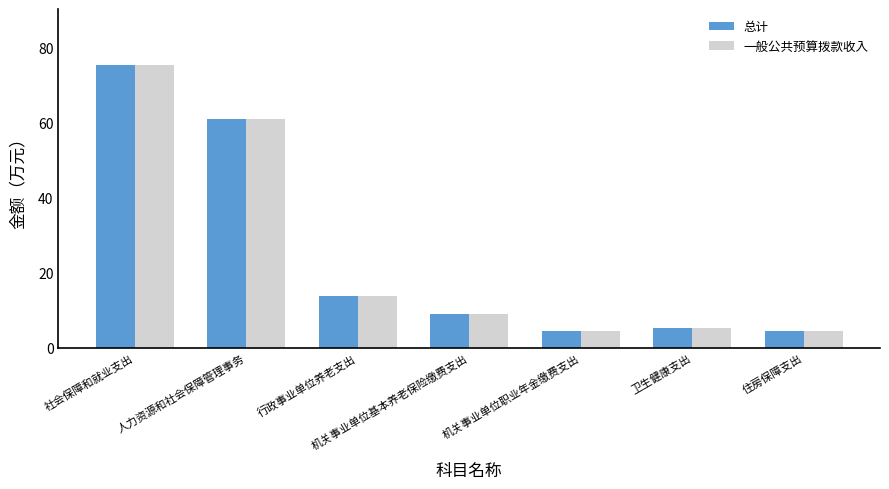

Reading left to right, what are all the values shown in this chart?

总计: 社会保障和就业支出=75.1	人力资源和社会保障管理事务=60.7	行政事业单位养老支出=13.7	机关事业单位基本养老保险缴费支出=8.9	机关事业单位职业年金缴费支出=4.5	卫生健康支出=5.1	住房保障支出=4.5
一般公共预算拨款收入: 社会保障和就业支出=75.1	人力资源和社会保障管理事务=60.7	行政事业单位养老支出=13.7	机关事业单位基本养老保险缴费支出=8.9	机关事业单位职业年金缴费支出=4.5	卫生健康支出=5.1	住房保障支出=4.5